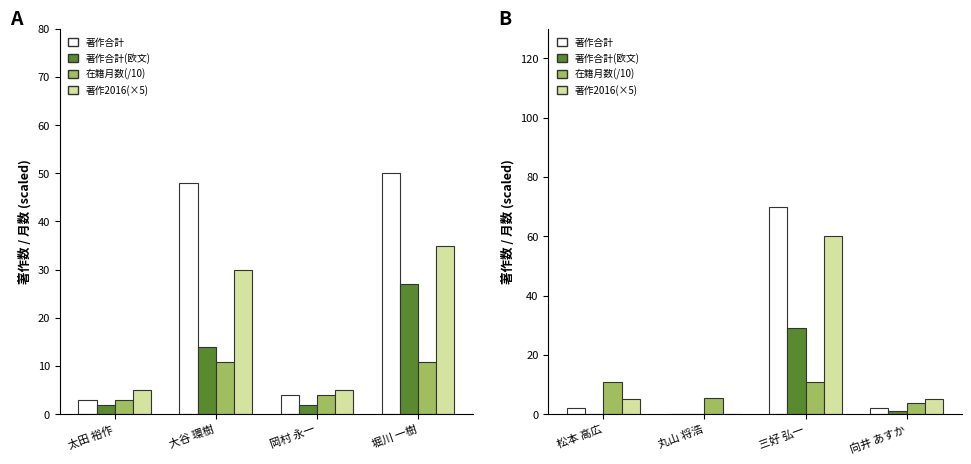

Reading left to right, extract all data points from this chart.

著作合計: 2.0	0.0	70.0	2.0
著作合計(欧文): 0.0	0.0	29.0	1.0
在籍月数(/10): 10.8	5.5	10.8	3.6
著作2016(×5): 5.0	0.0	60.0	5.0